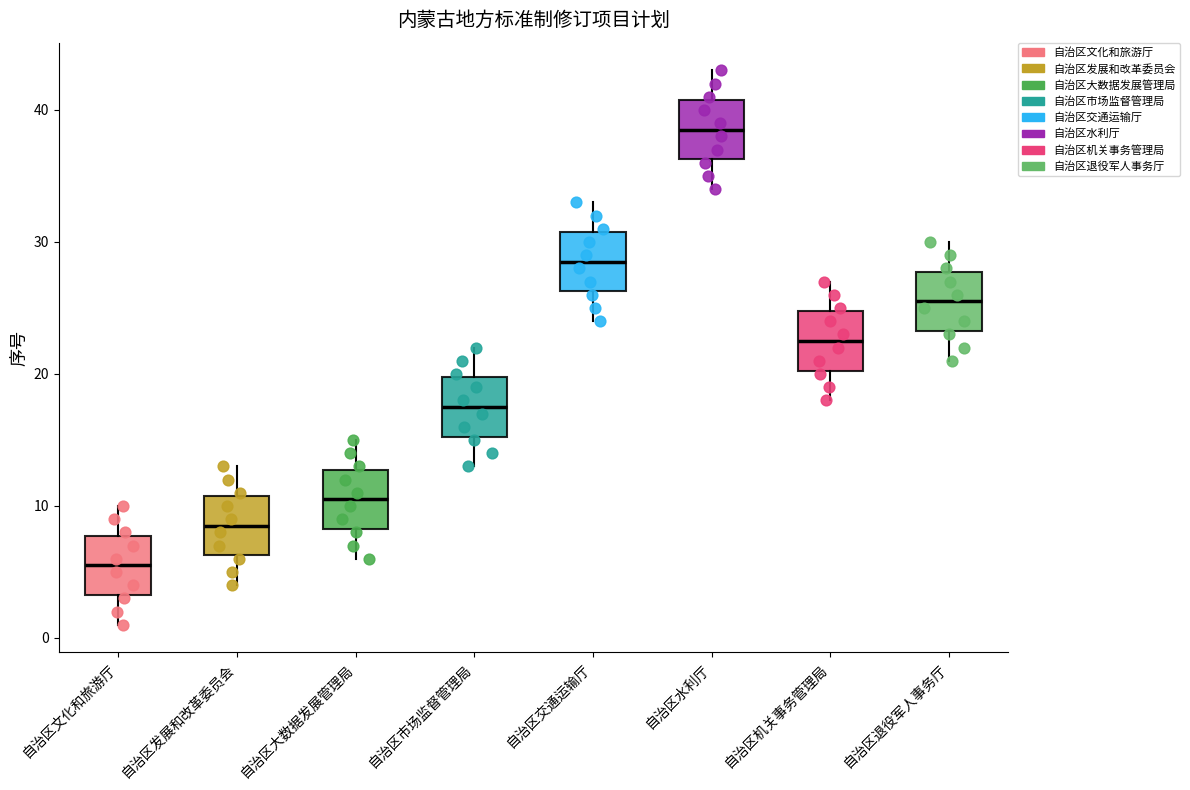

Where does the upper whisker of the box for 自治区退役军人事务厅 end on the y-axis? The values are not printed on the chart, so give them approximately, as read against the axis.

30